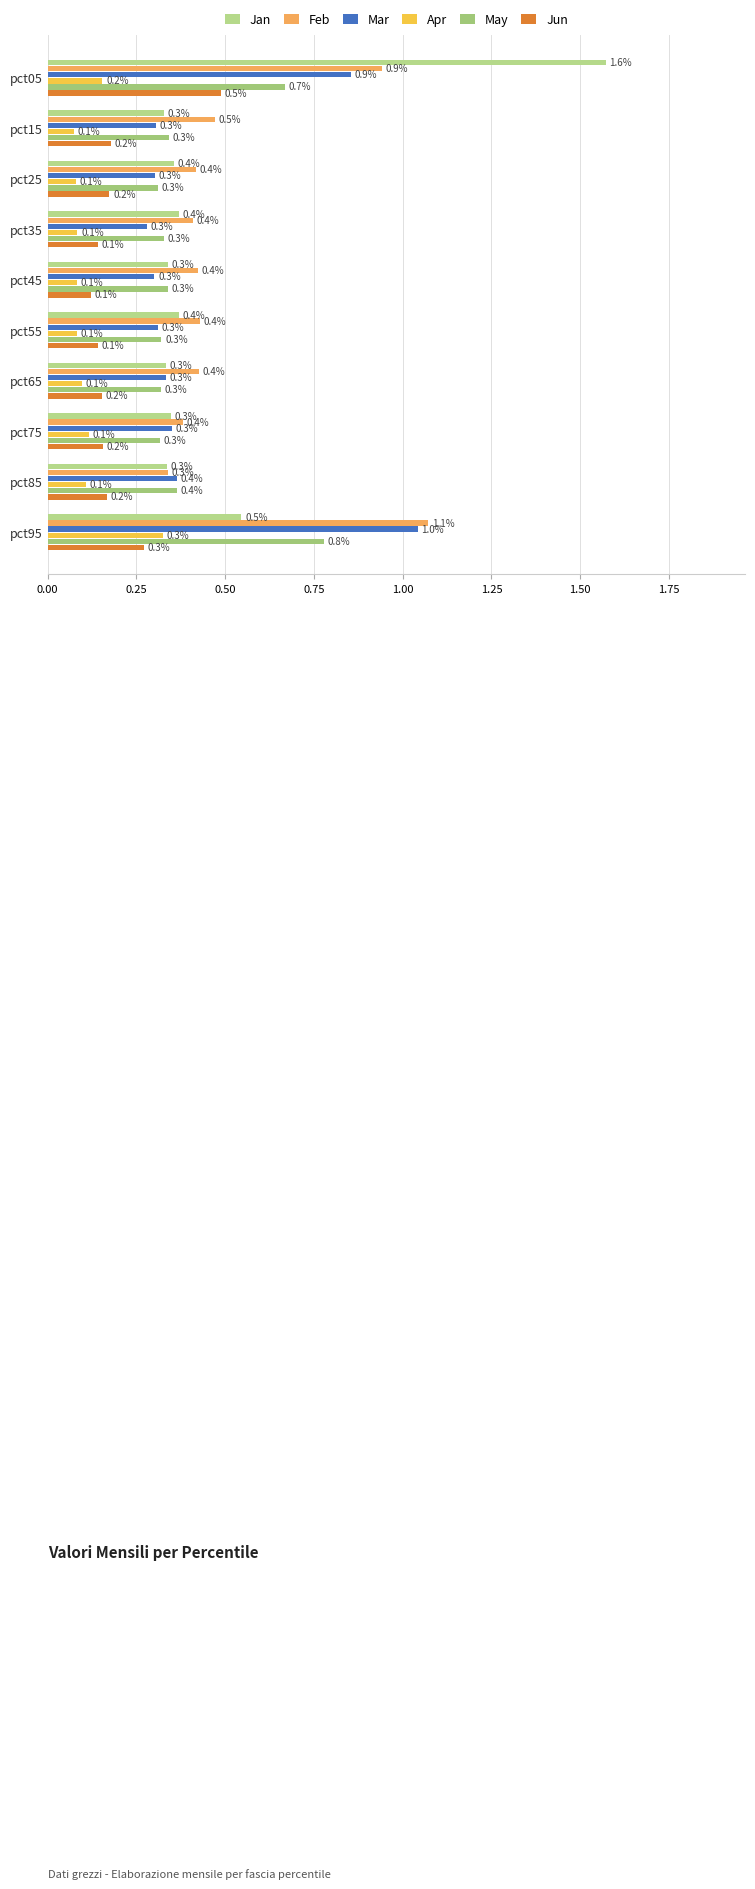

Count the number of data series in this chart.

6